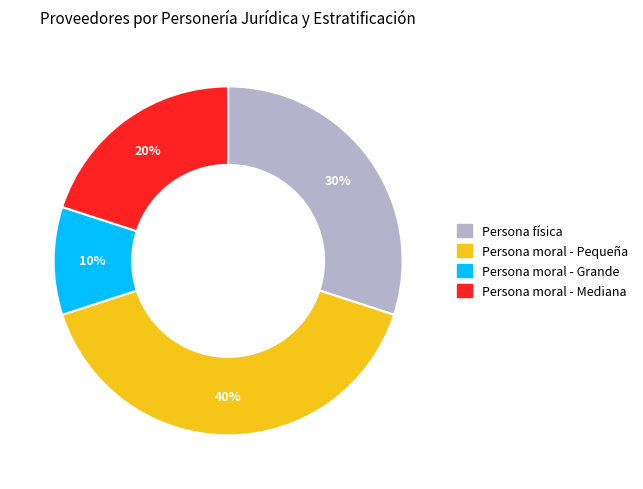

What percentage is the Persona moral - Grande slice, to the nearest percent?

10%